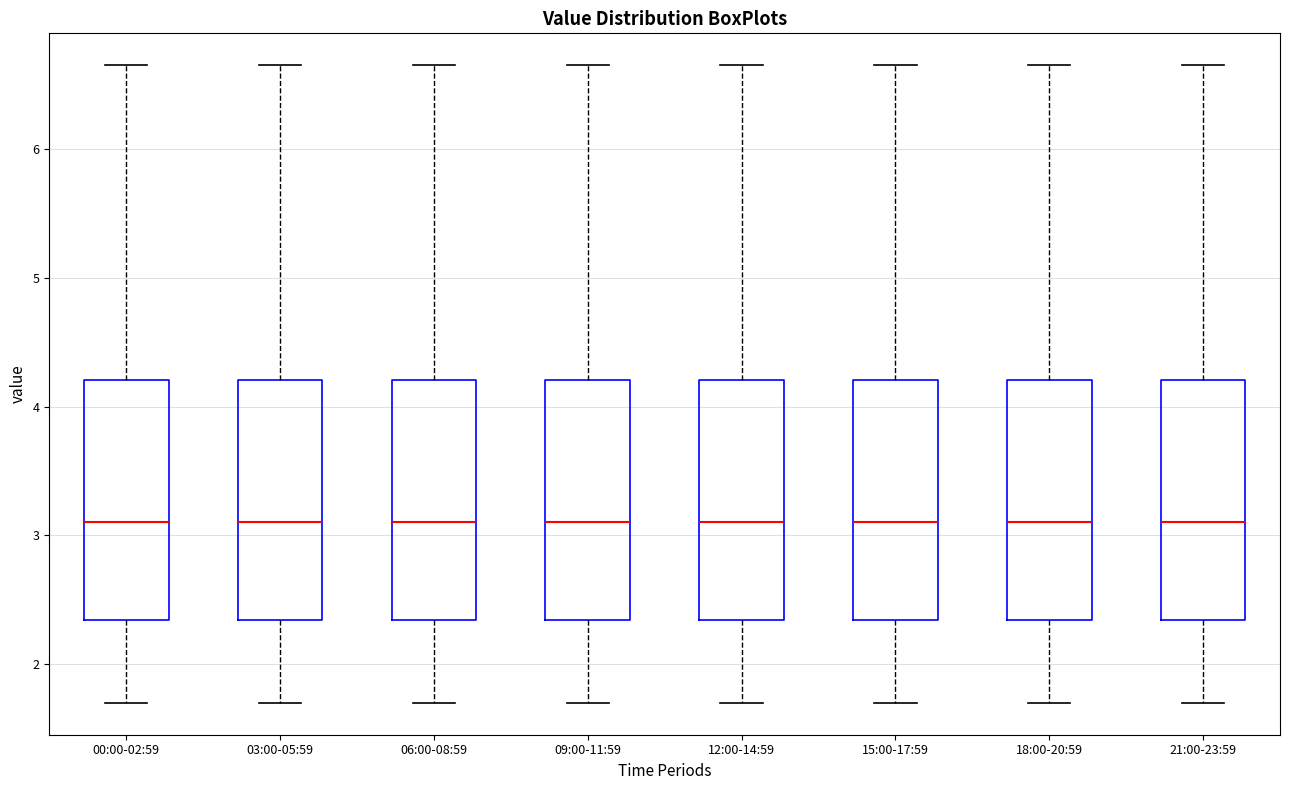

Where does the upper whisker of the box for 12:00-14:59 end on the y-axis? The values are not printed on the chart, so give them approximately, as read against the axis.

6.7